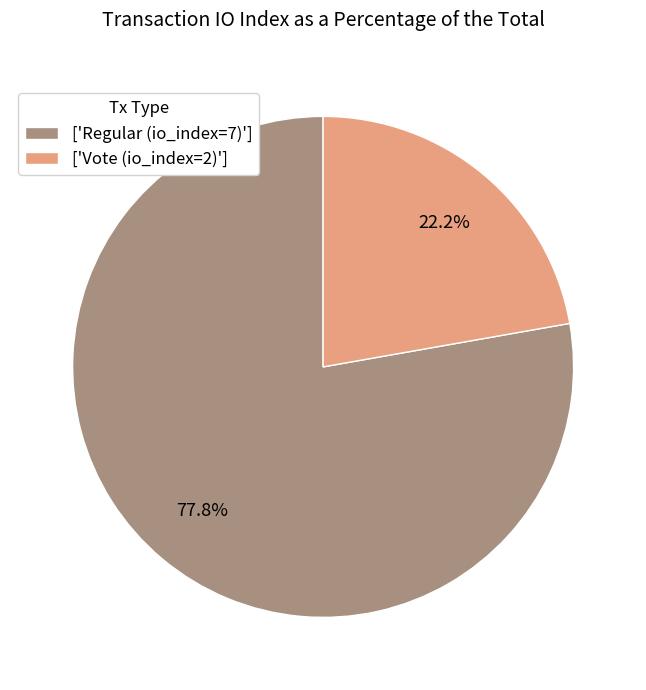

Which category has the smallest portion of the pie?

['Vote (io_index=2)']